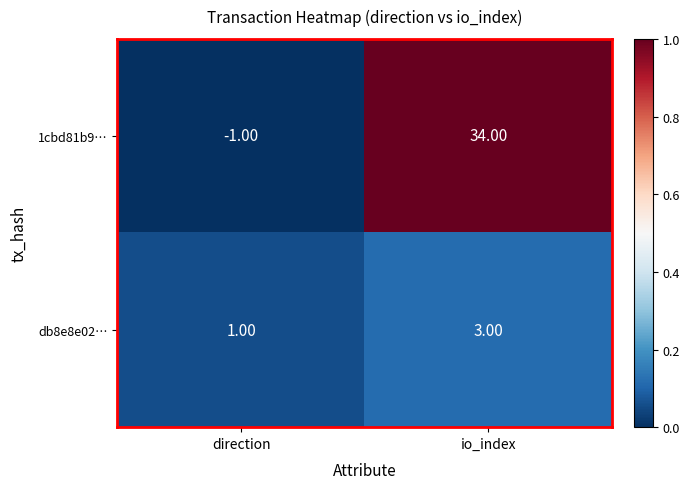

List the series in order of their peak value, lowest first.

db8e8e02…, 1cbd81b9…